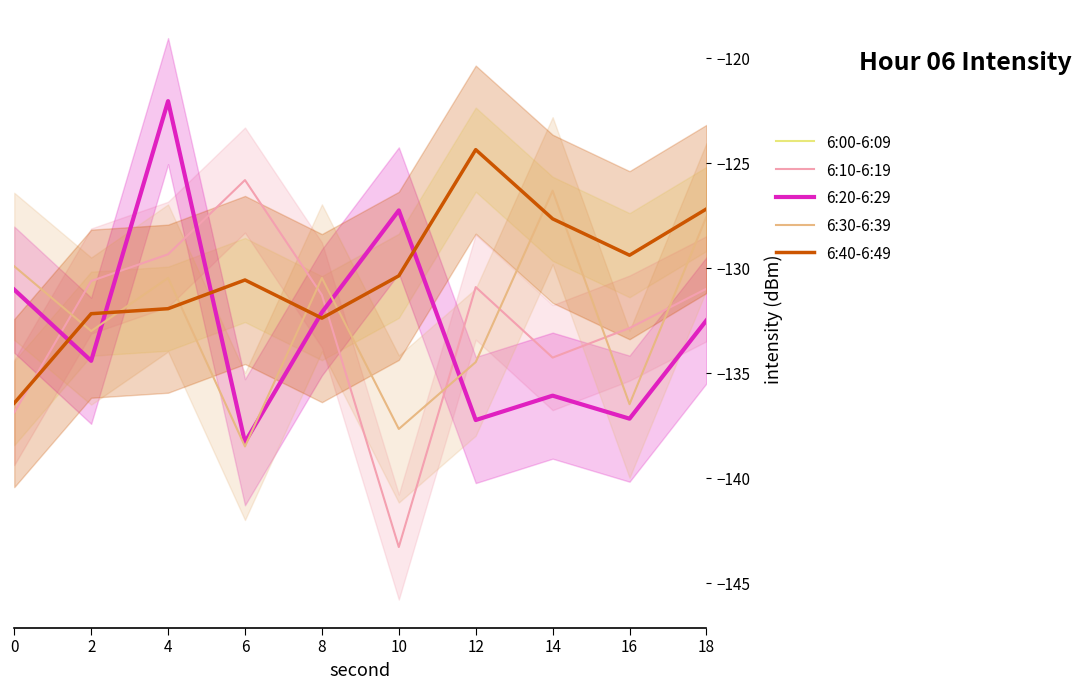

At which category is the sum across all series the highest?

18